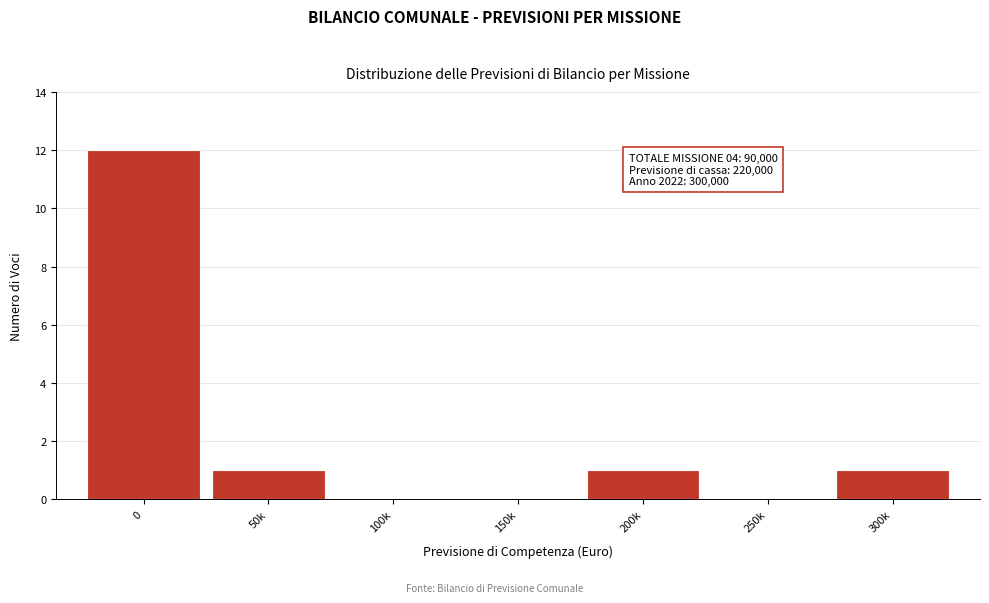

Reading left to right, transcribe all the data shown in this chart.

0=12	50k=1	100k=0	150k=0	200k=1	250k=0	300k=1